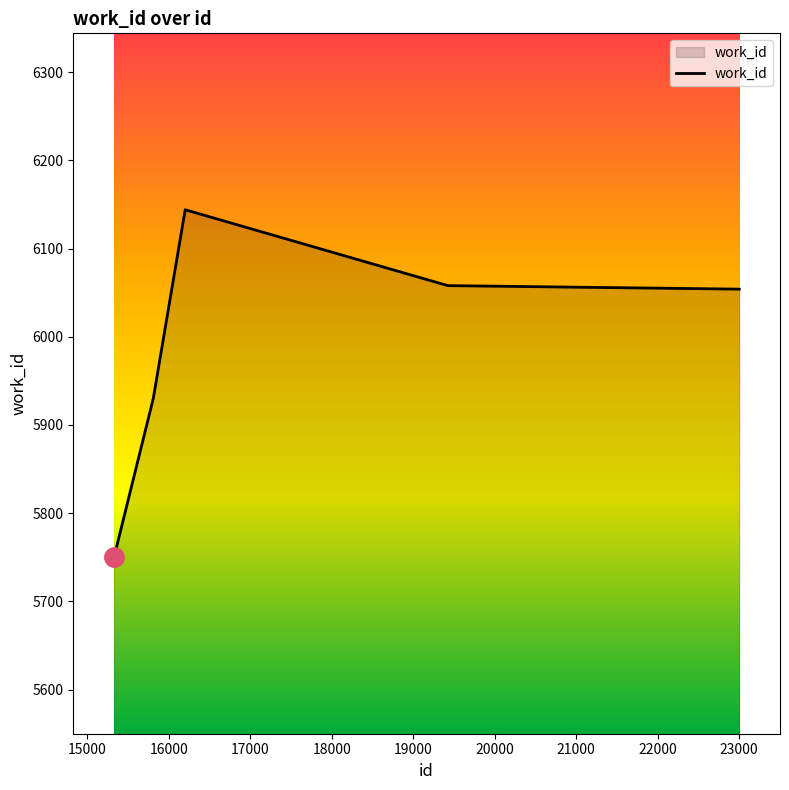

What is the sum of all values?

29936